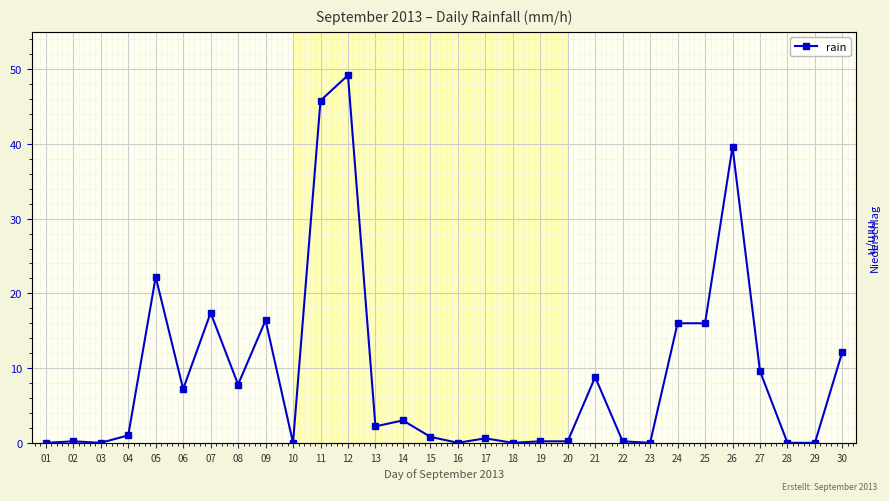

What is the average value?

9.2